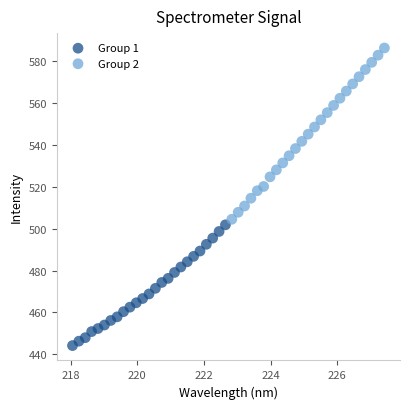

Which series has the widest spread of Y values?

Group 2